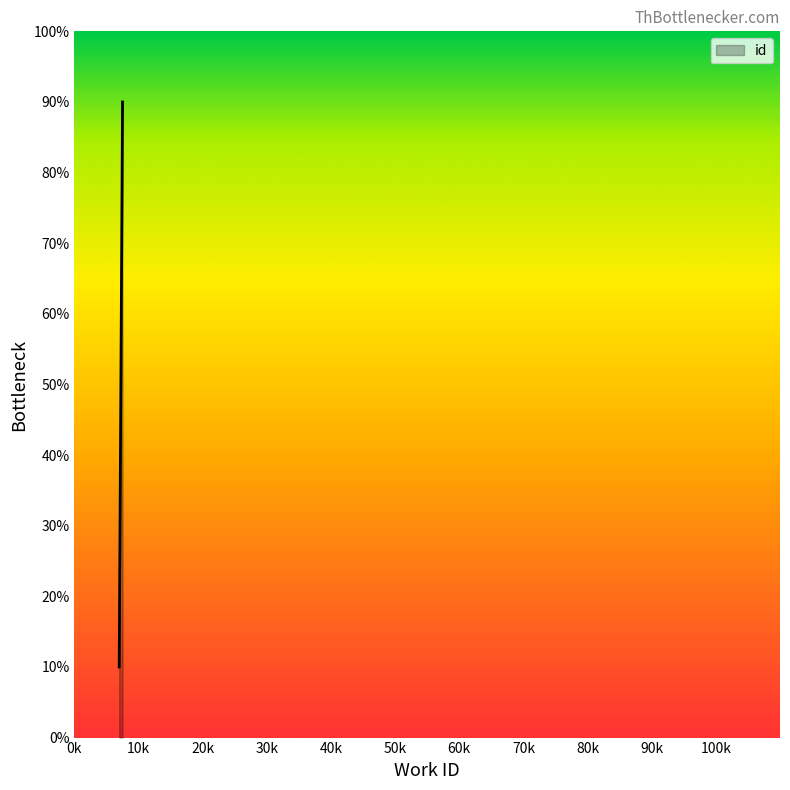

How many lines are shown in the chart?

1